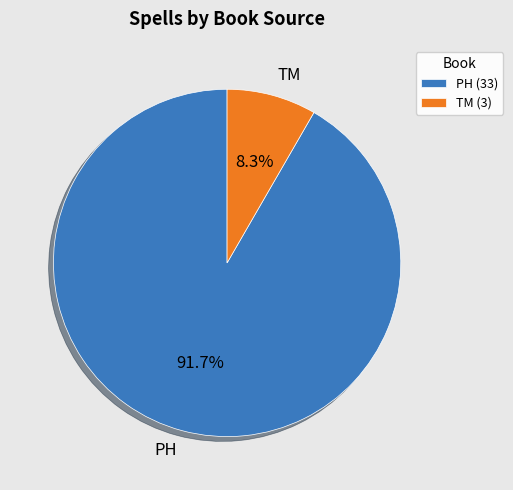

Which has a higher value, PH or TM?

PH